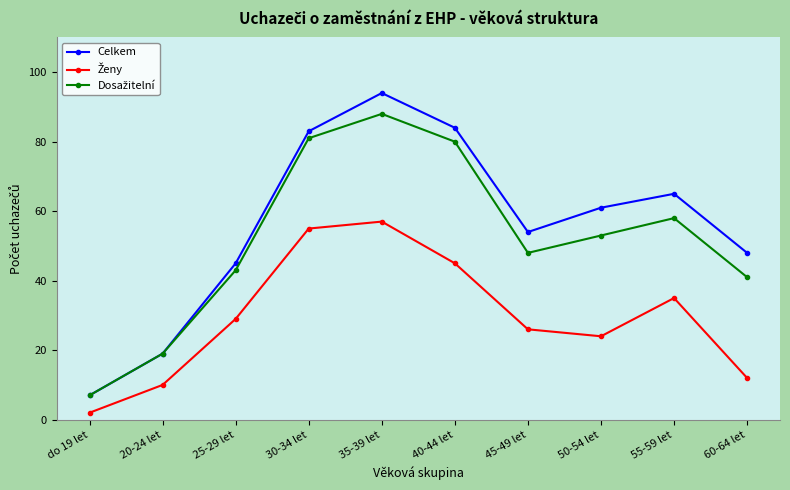

Which series changed the most between 20-24 let and 60-64 let?

Celkem